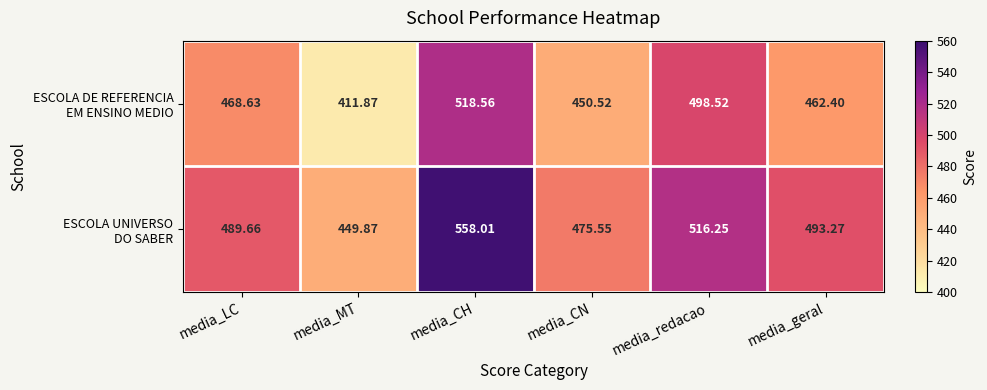

Which label corresponds to the largest value in the chart?

media_CH